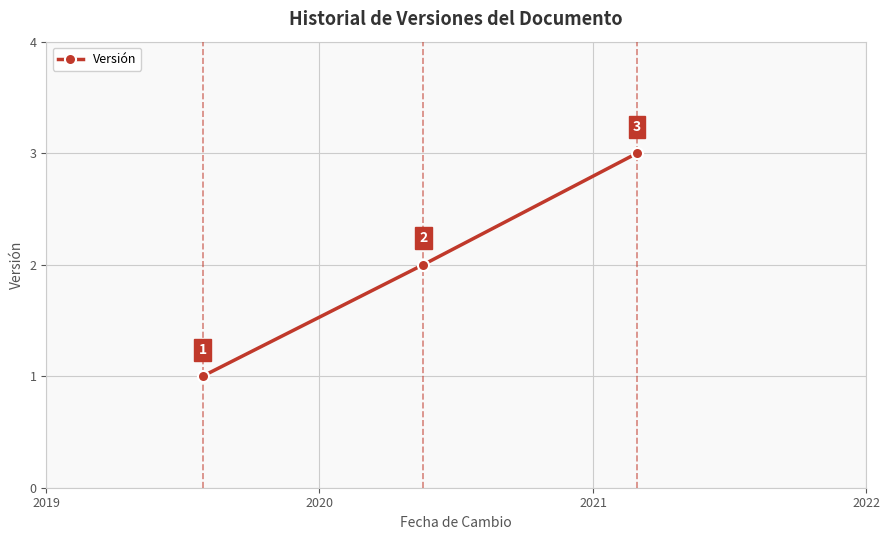

What is the value of the 3rd point from the left?

3